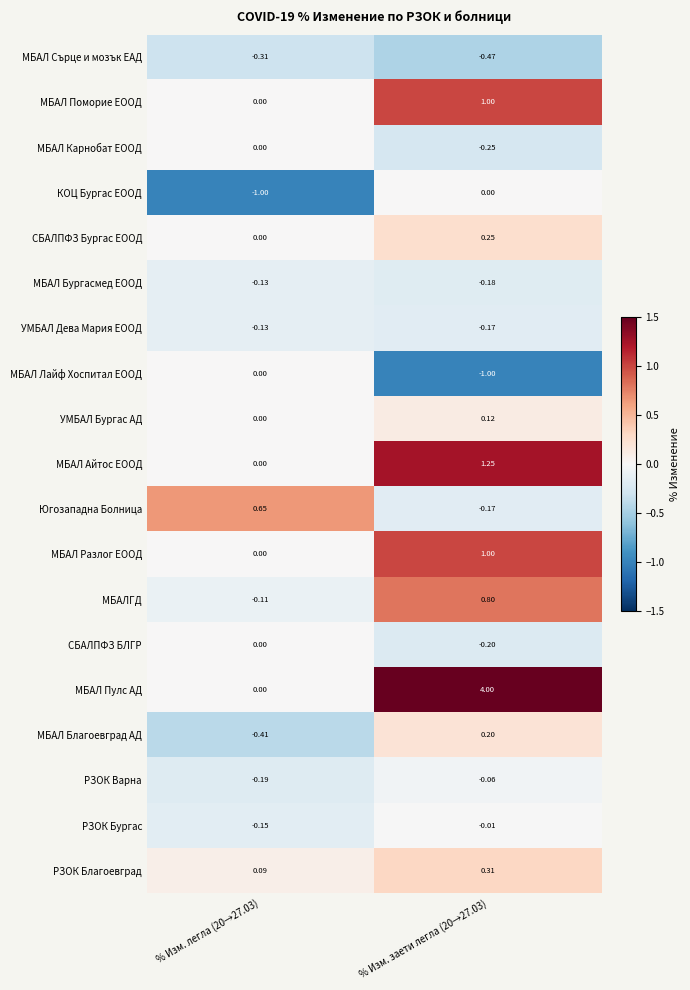

How many series are shown in this chart?

19